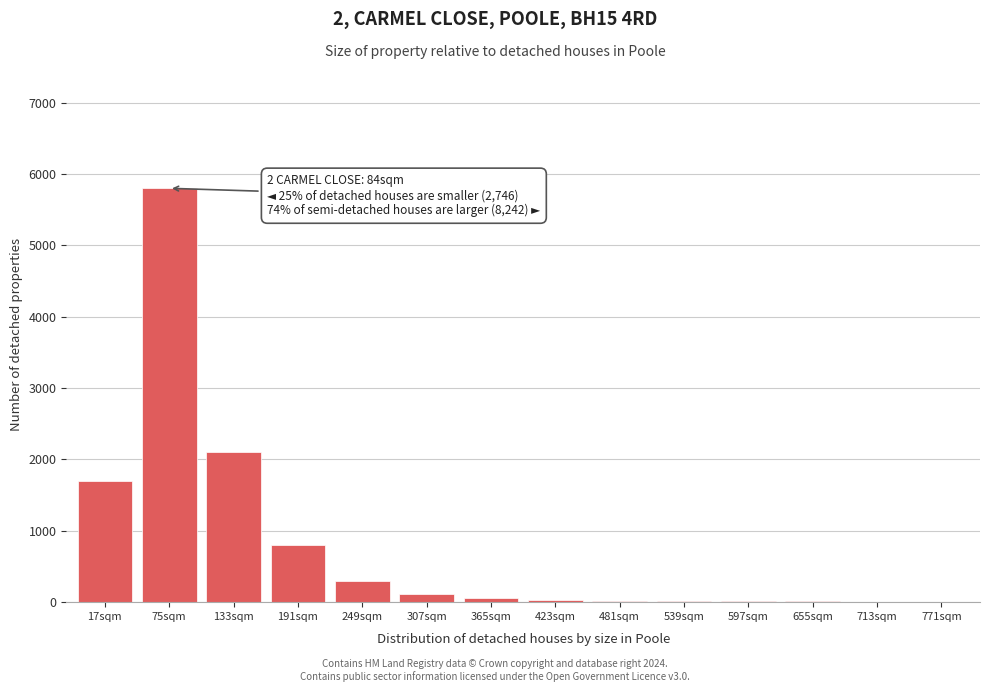

Which label corresponds to the largest value in the chart?

75sqm